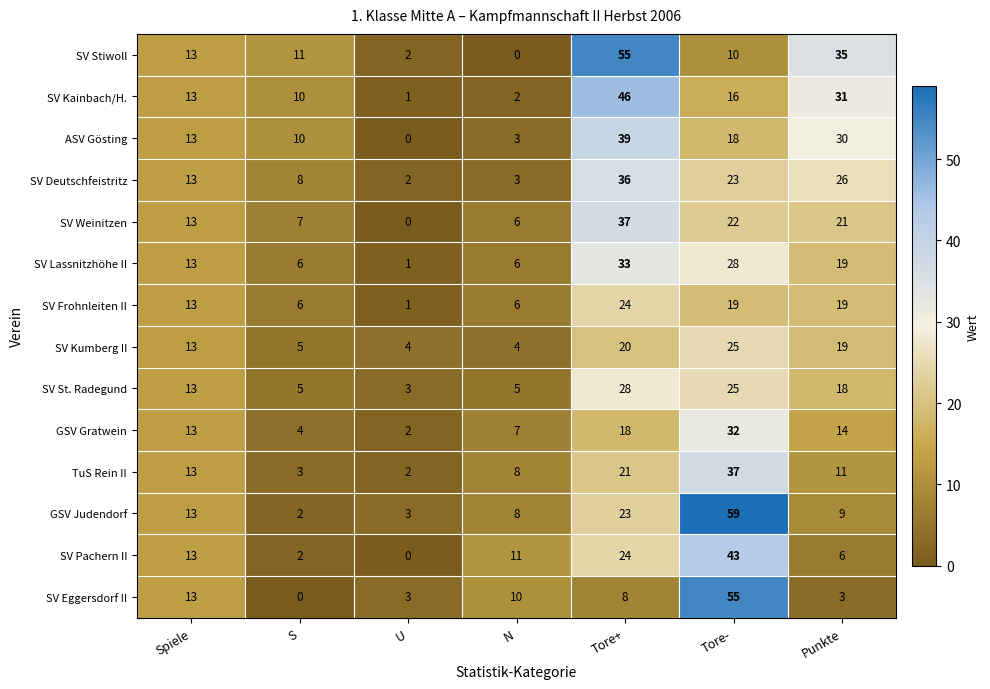

What is the total value across all series at Tore+?

412